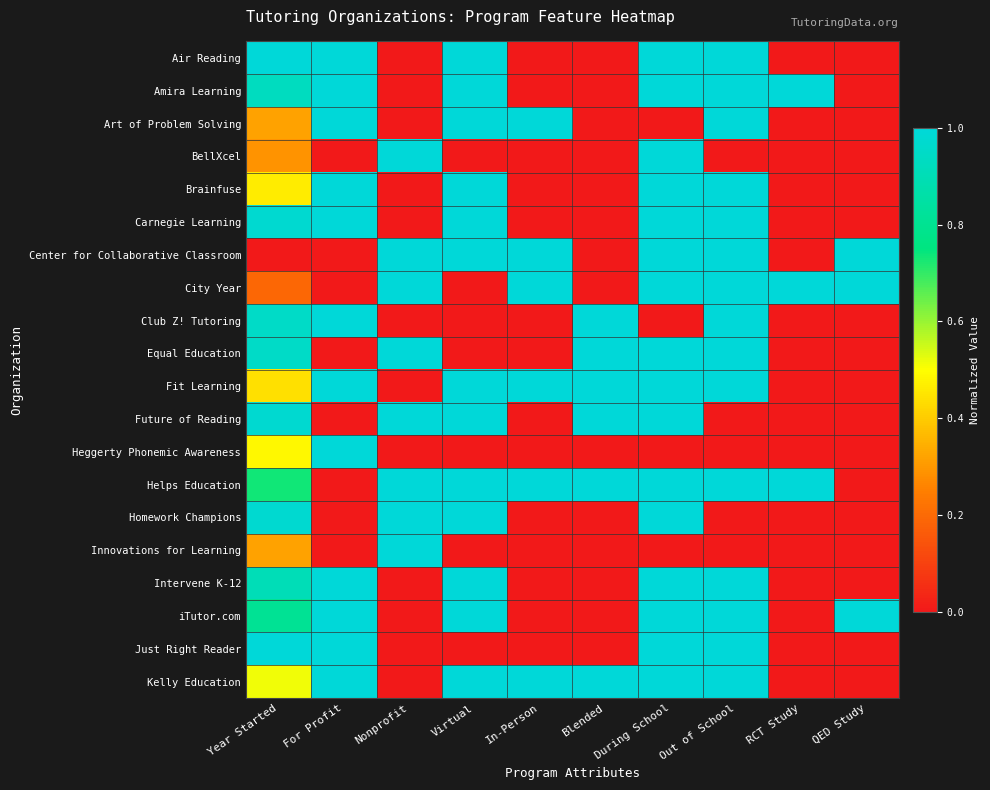

Which series has the largest range (max minus min)?

Air Reading